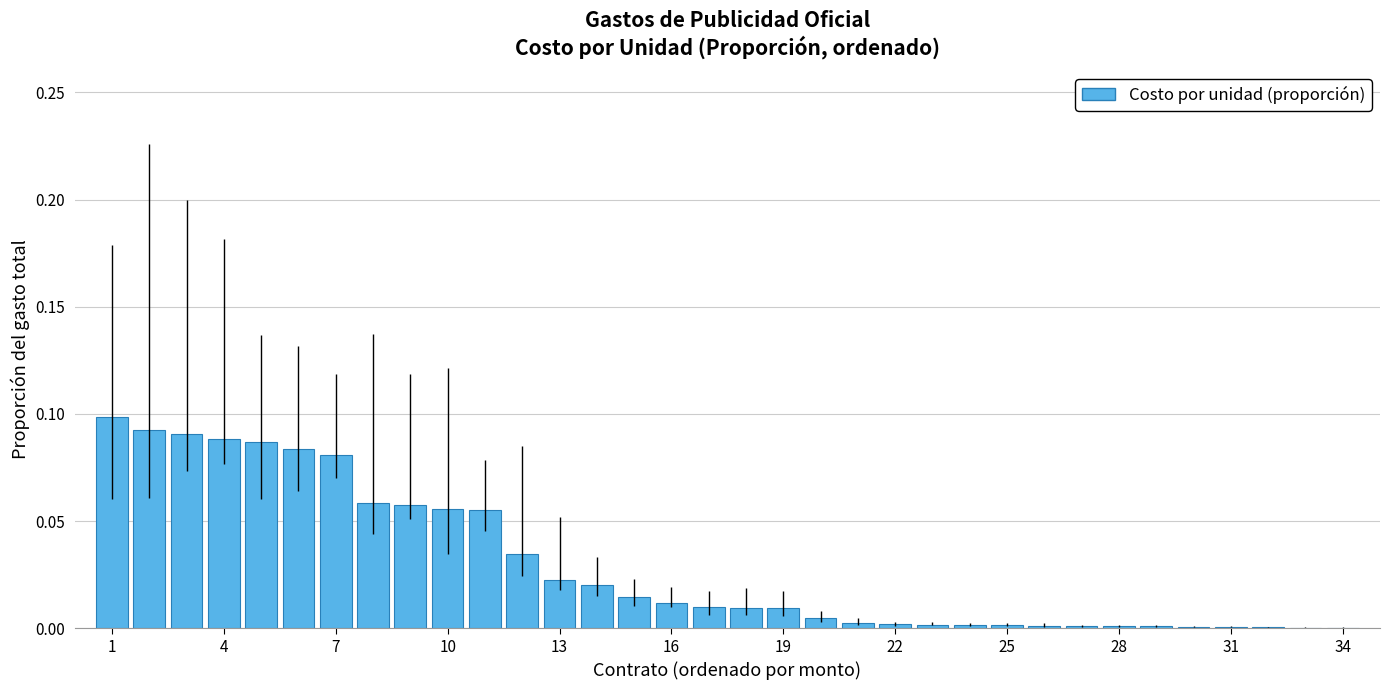

Are the bars horizontal?

No